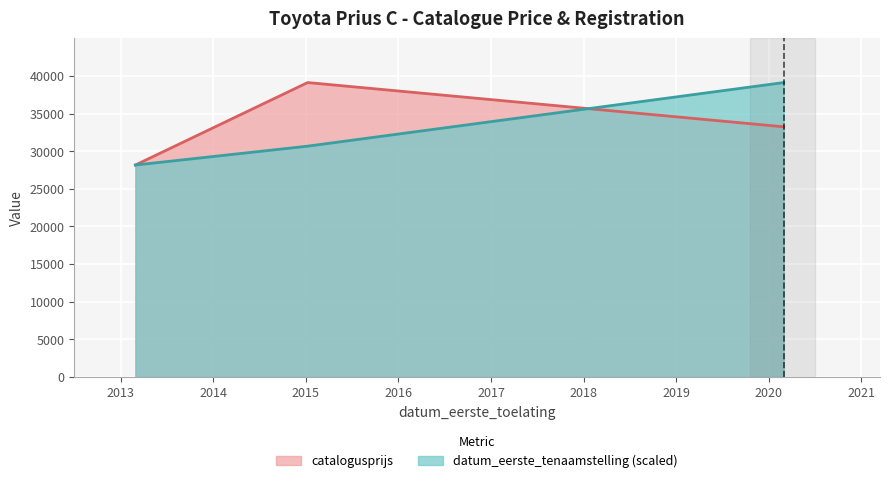

Which category has the highest value across all series?

20150106